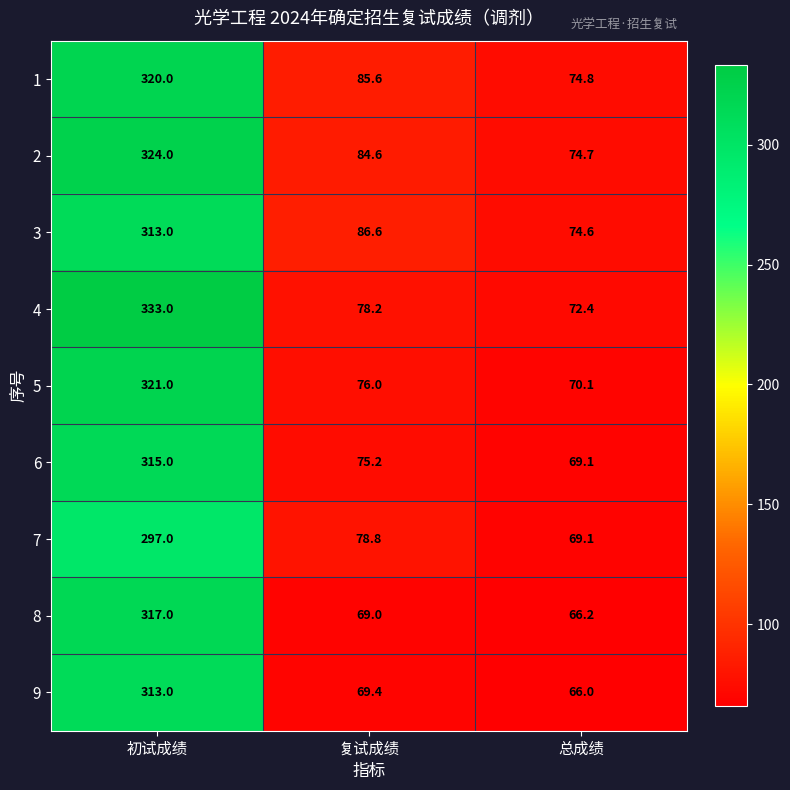

Rank the categories by 6 value from highest to lowest.

初试成绩, 复试成绩, 总成绩